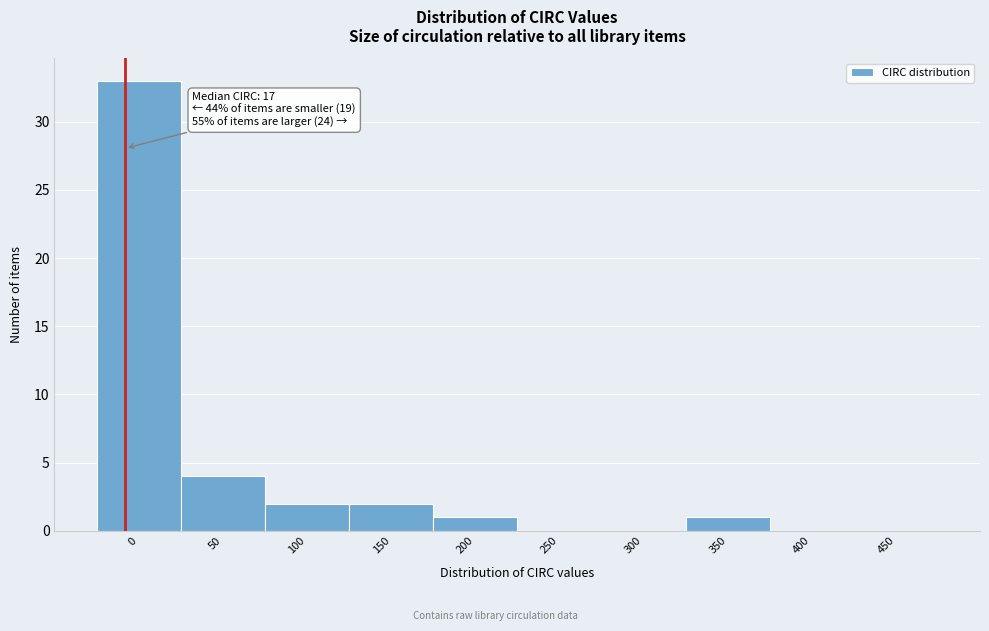

Reading right to left, extract all data points from this chart.

450=0	400=0	350=1	300=0	250=0	200=1	150=2	100=2	50=4	0=33